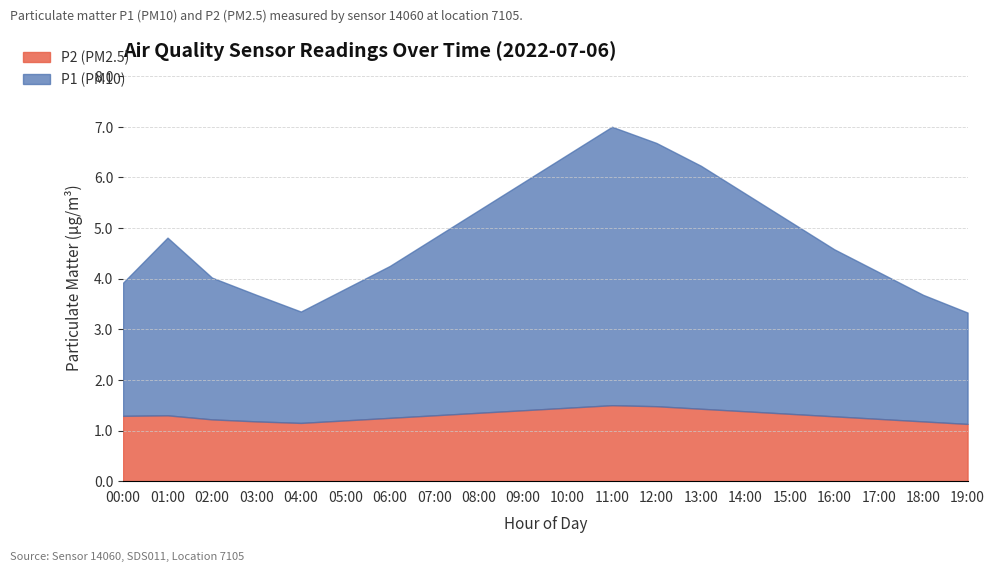

Which label corresponds to the largest value in the chart?

11:00